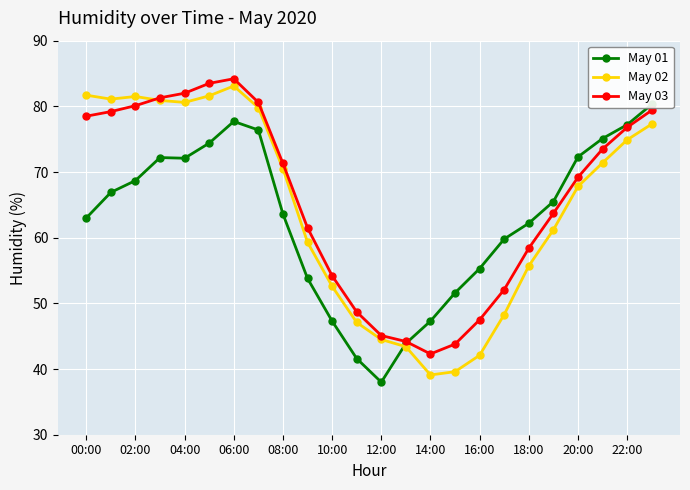

True or false: May 03 has a value of 42.3 at 14:00.

True